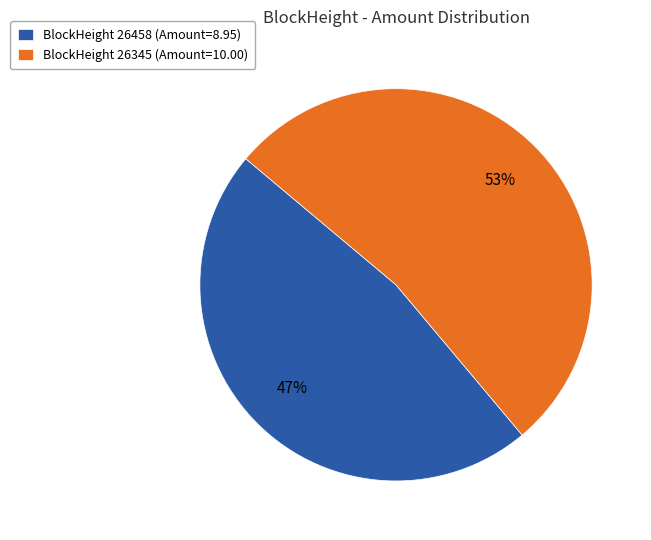

Count the number of slices in the pie.

2